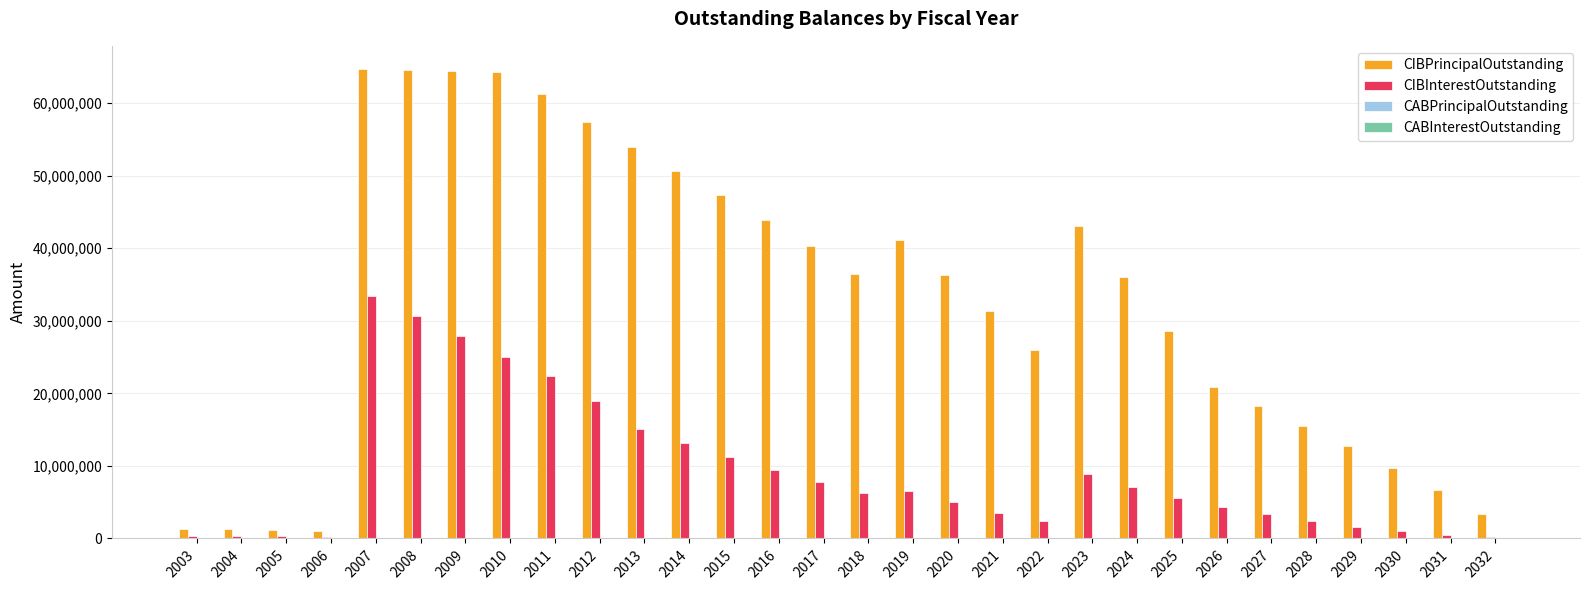

Between 2016 and 2031, which series saw the biggest shift?

CIBPrincipalOutstanding